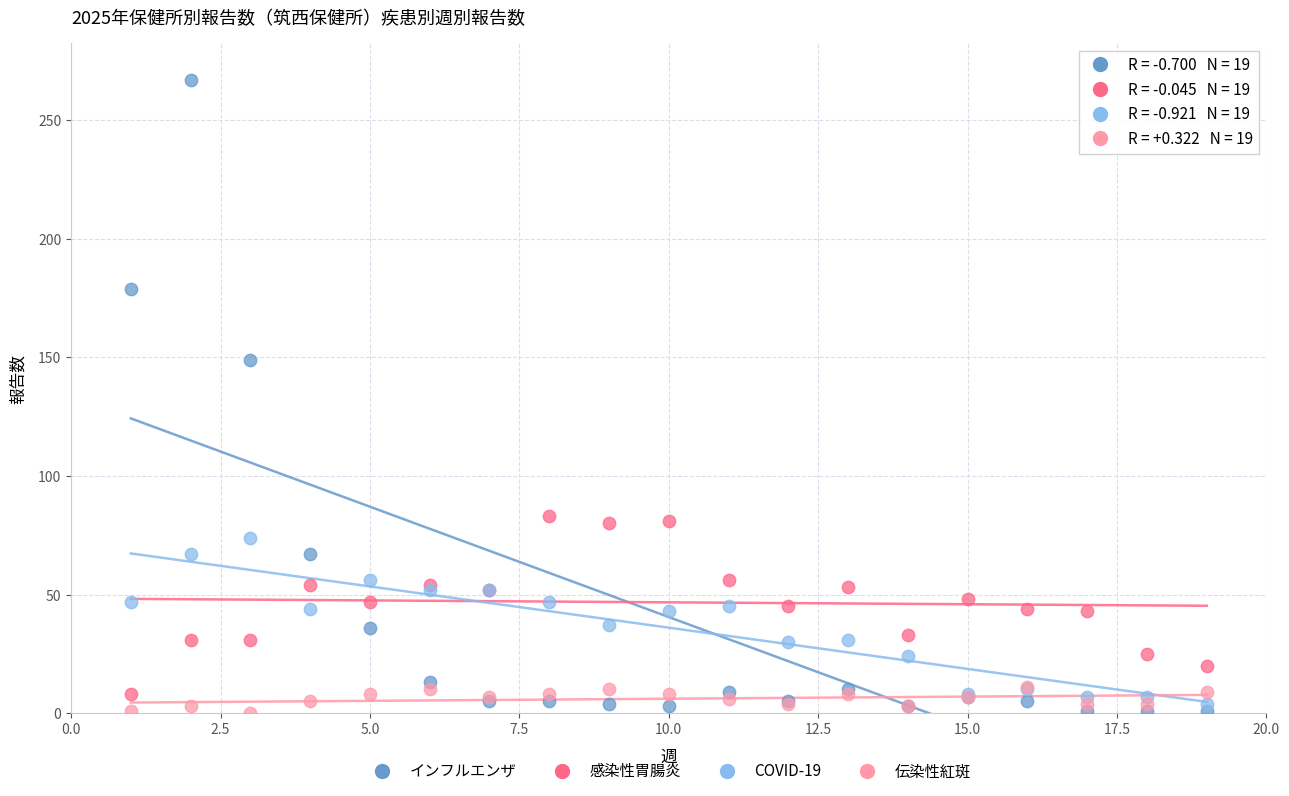

Across all series, what Y value is closest to 133?

149